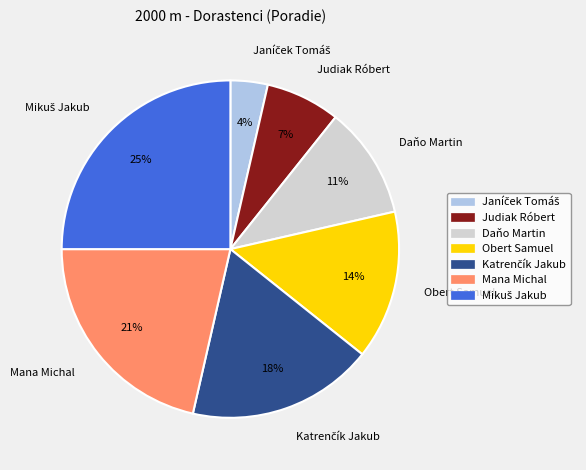

What is the ratio of the value at Mana Michal to the value at Judiak Róbert?

3.0